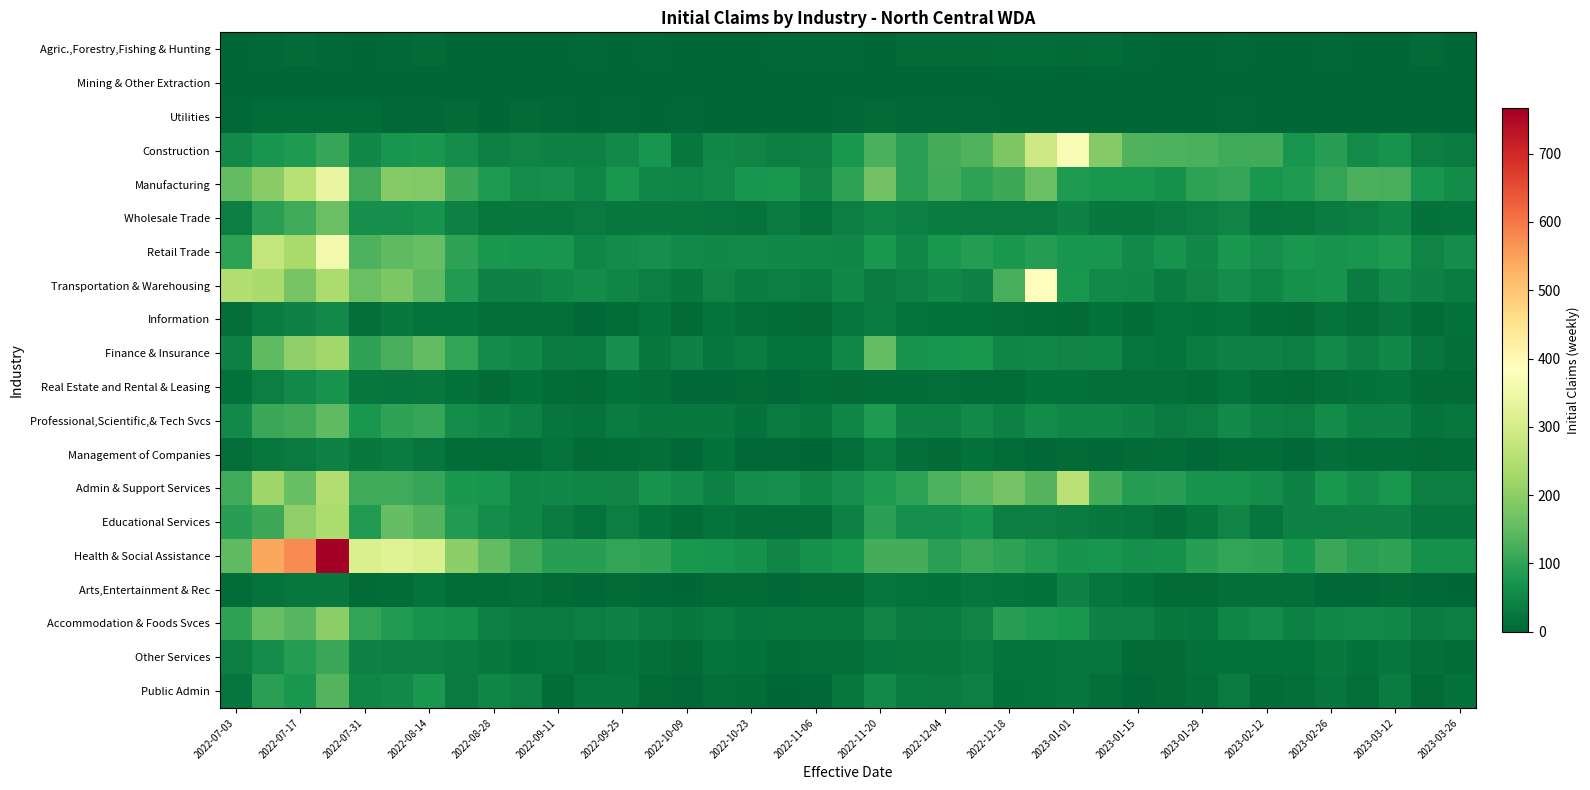

Which label corresponds to the smallest value in the chart?

2022-08-28